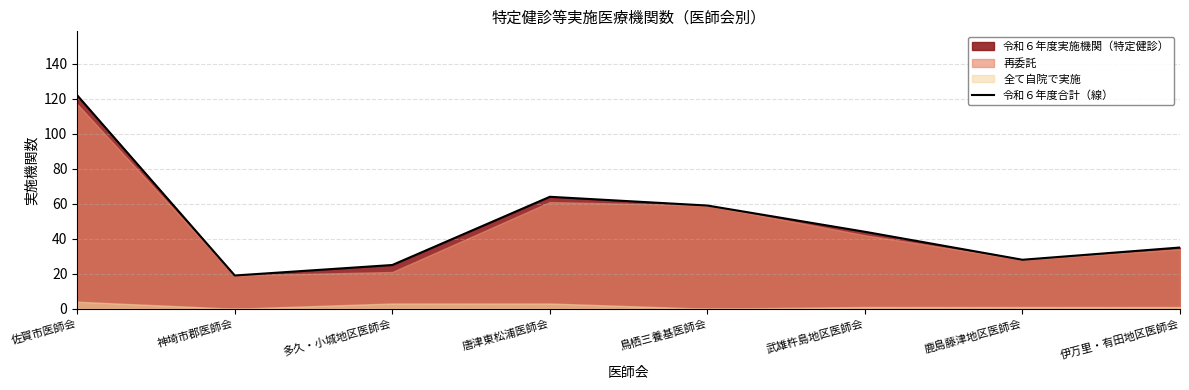

How many data points are above 44?

3